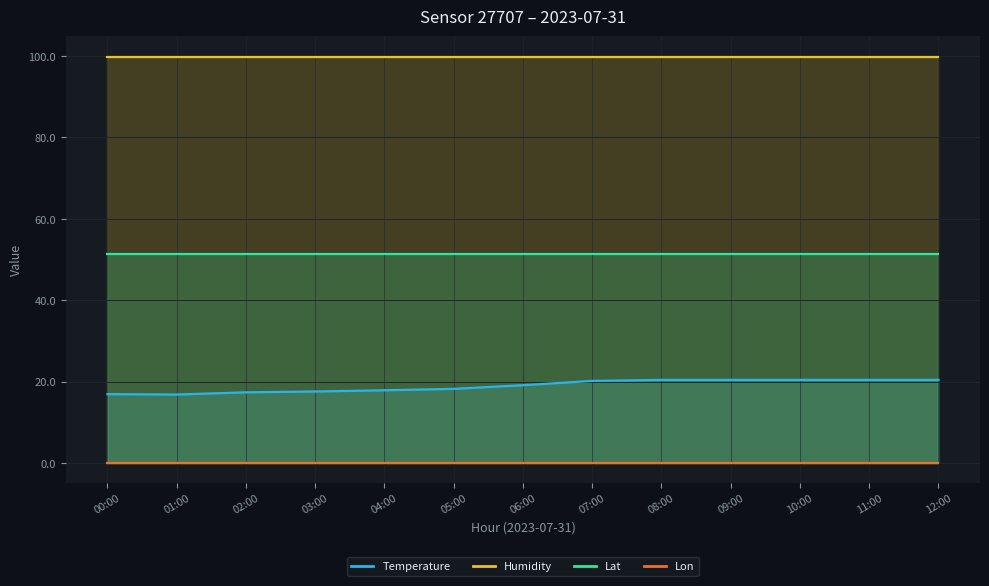

Which has a higher value, 03:00 or 02:00?

03:00